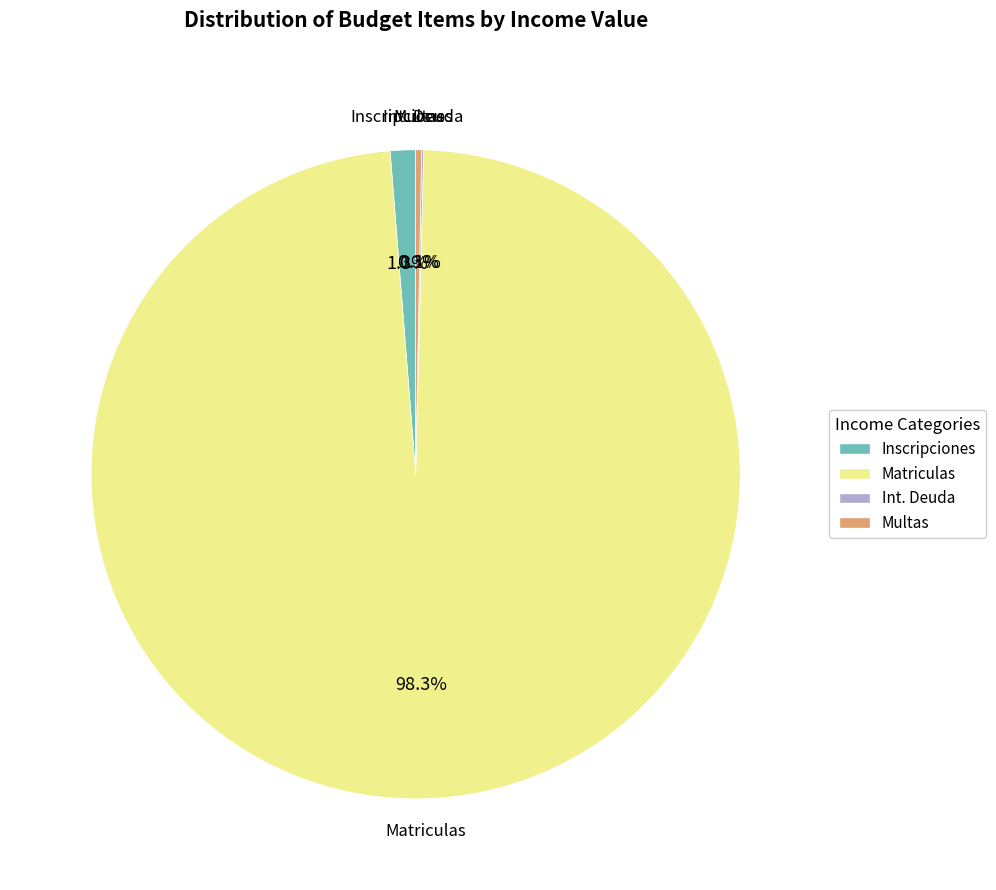

Is there a majority slice in this chart?

Yes